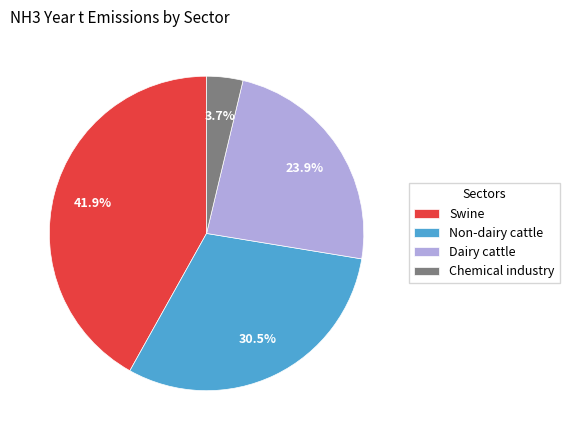

Is there a majority slice in this chart?

No